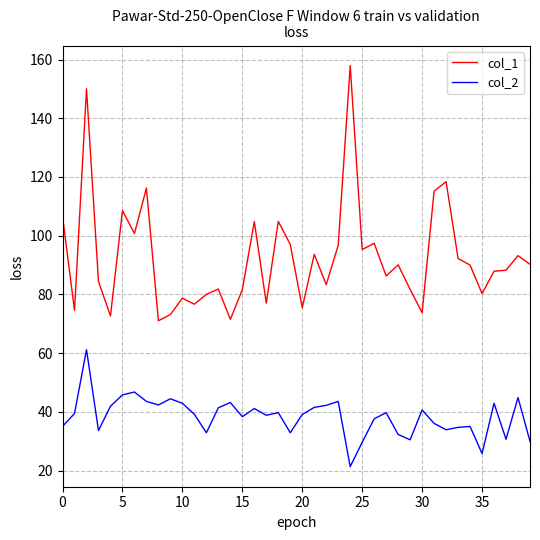

What is the highest value of the col_1 series?

157.9